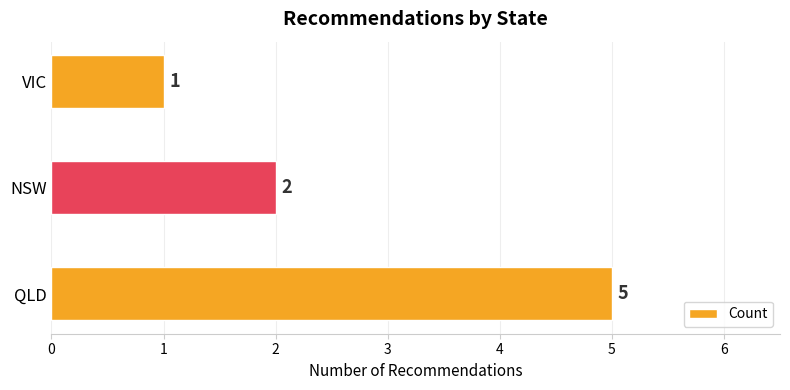

Rank the categories by value from lowest to highest.

VIC, NSW, QLD